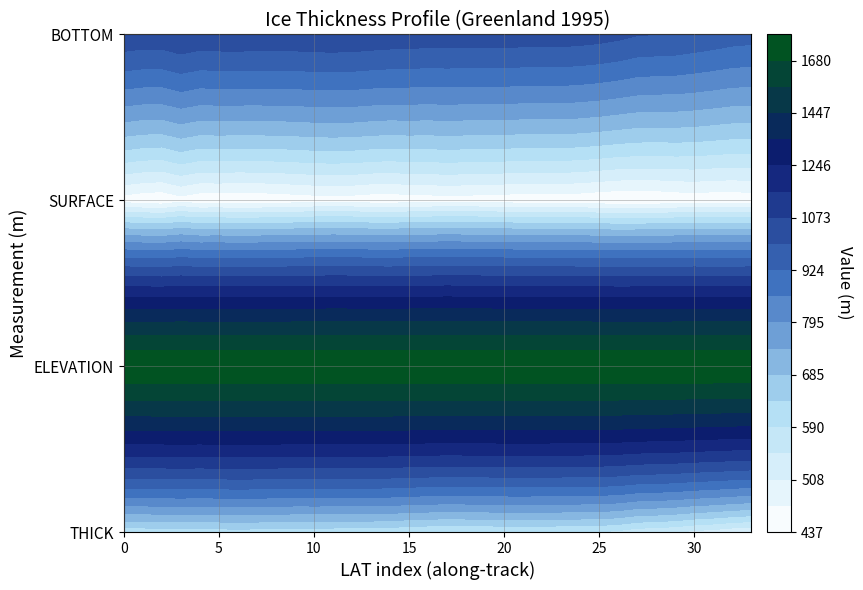

At 24, list the series in order from largest to smallest.

ELEVATION, BOTTOM, THICK, SURFACE